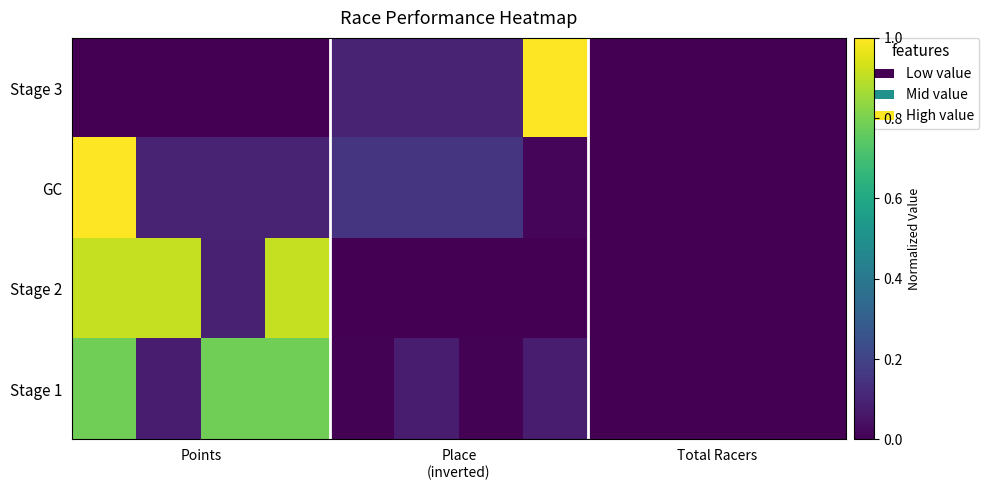

List the series in order of their overall mean, lowest first.

Stage 3, GC, Stage 1, Stage 2